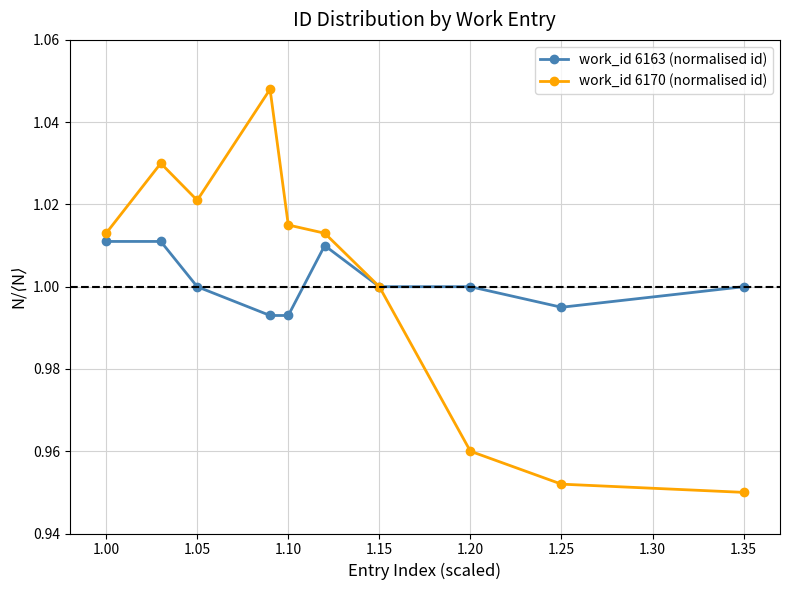

True or false: work_id 6163 (normalised id) has more than 0 interior local peaks.

True